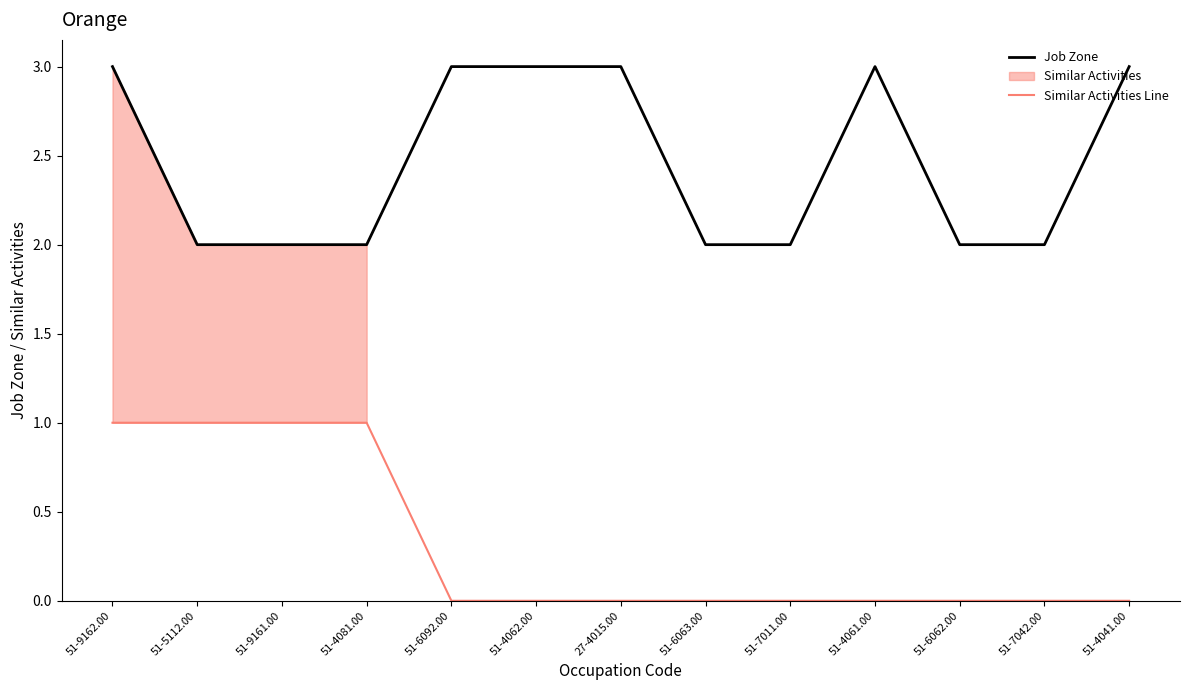

Reading left to right, transcribe all the data shown in this chart.

Job Zone: 51-9162.00=3	51-5112.00=2	51-9161.00=2	51-4081.00=2	51-6092.00=3	51-4062.00=3	27-4015.00=3	51-6063.00=2	51-7011.00=2	51-4061.00=3	51-6062.00=2	51-7042.00=2	51-4041.00=3
Similar Activities Line: 51-9162.00=1	51-5112.00=1	51-9161.00=1	51-4081.00=1	51-6092.00=0	51-4062.00=0	27-4015.00=0	51-6063.00=0	51-7011.00=0	51-4061.00=0	51-6062.00=0	51-7042.00=0	51-4041.00=0